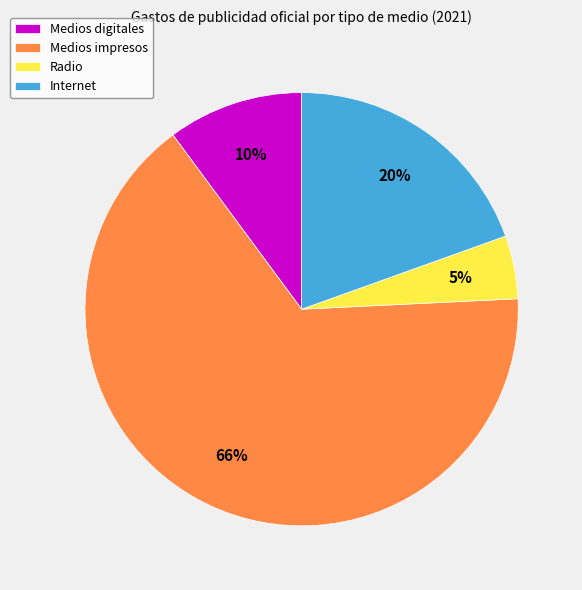

How many slices are in this pie chart?

4